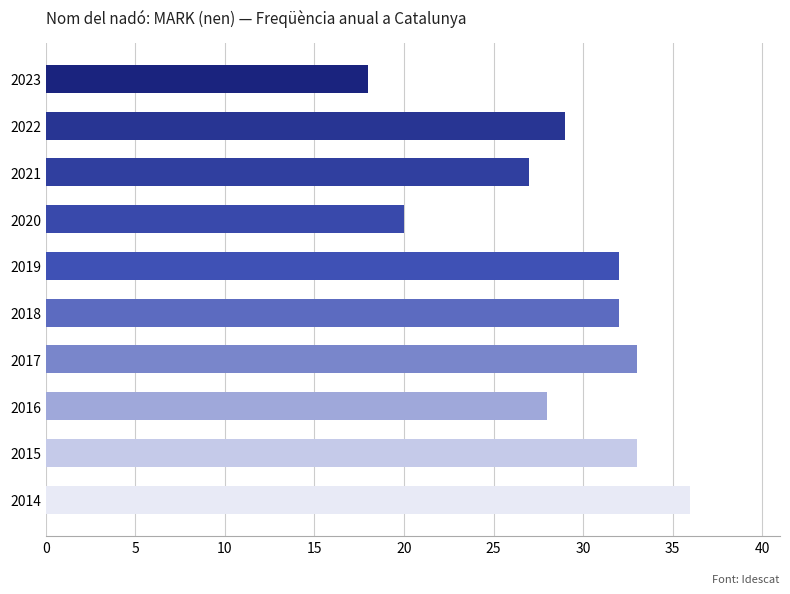

Is it true that the value at 2016 is 47?

False